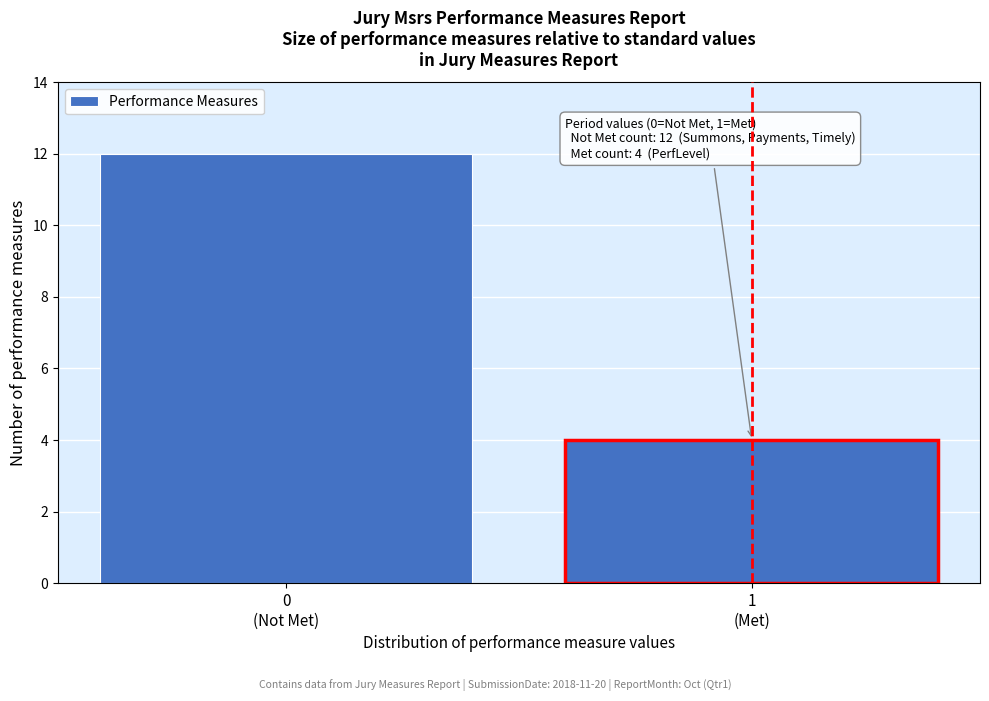

Reading left to right, extract all data points from this chart.

12	4